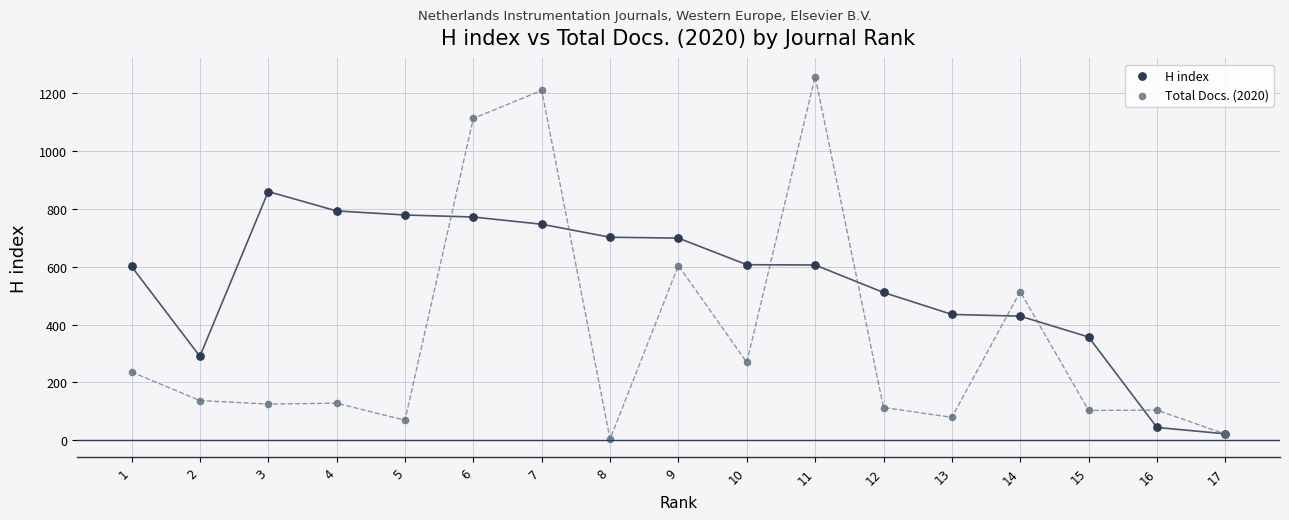

Which series contains the highest Y value?

Total Docs. (2020)